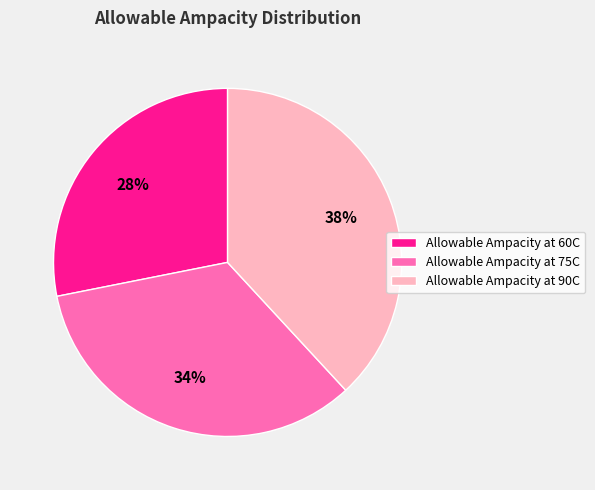

To the nearest percent, what percentage of the pie is Allowable Ampacity at 60C?

28%